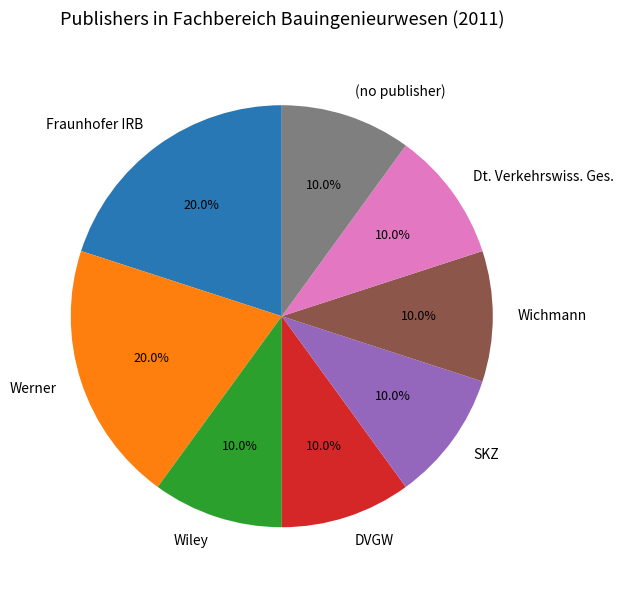

Is there any slice that represents more than half of the pie?

No